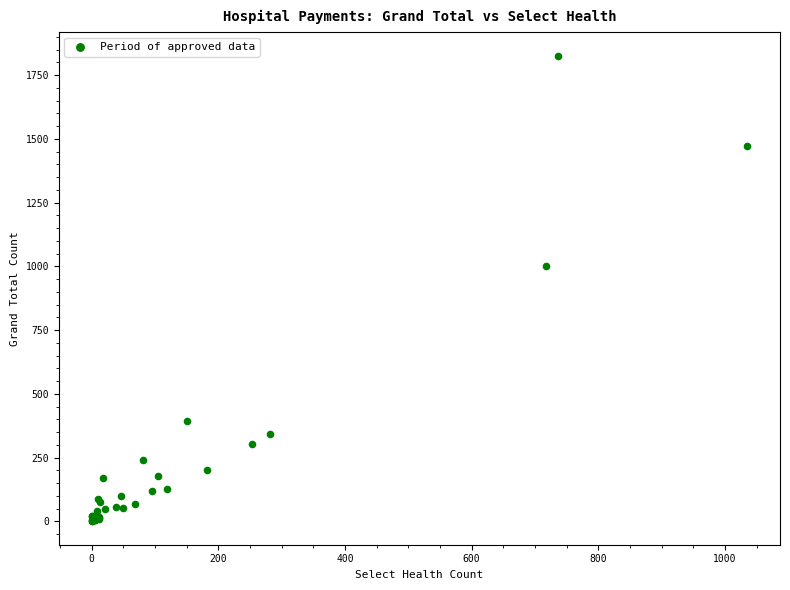

What Y value in the scatter plot is closest to 913?

1001